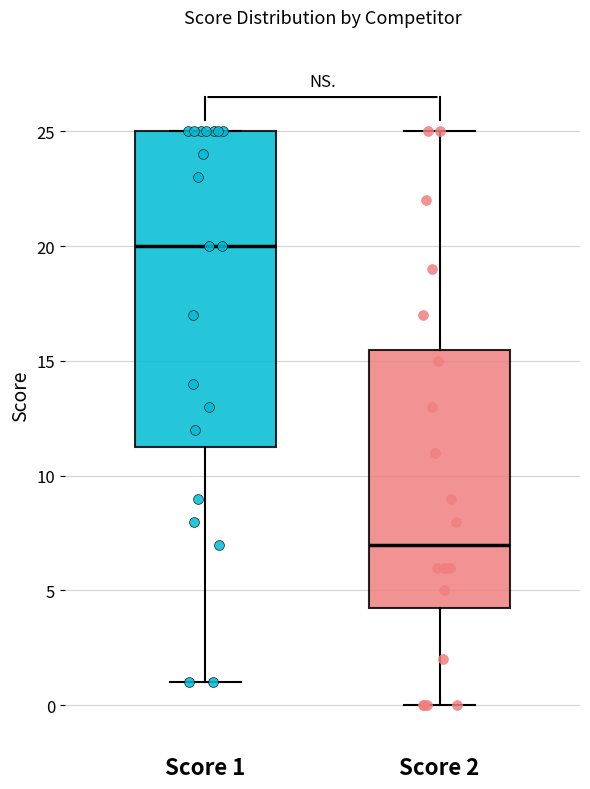

Reading left to right, read every box against the y-axis: the position of its median line, the range the box covers, and the ends of its whiskers. The values are not printed on the chart, so give them approximately, as read against the axis.

Score 1: median 20.0, box 11.5 to 25.0, whiskers 1.0 to 25.0
Score 2: median 7.0, box 4.5 to 15.5, whiskers 0.0 to 25.0